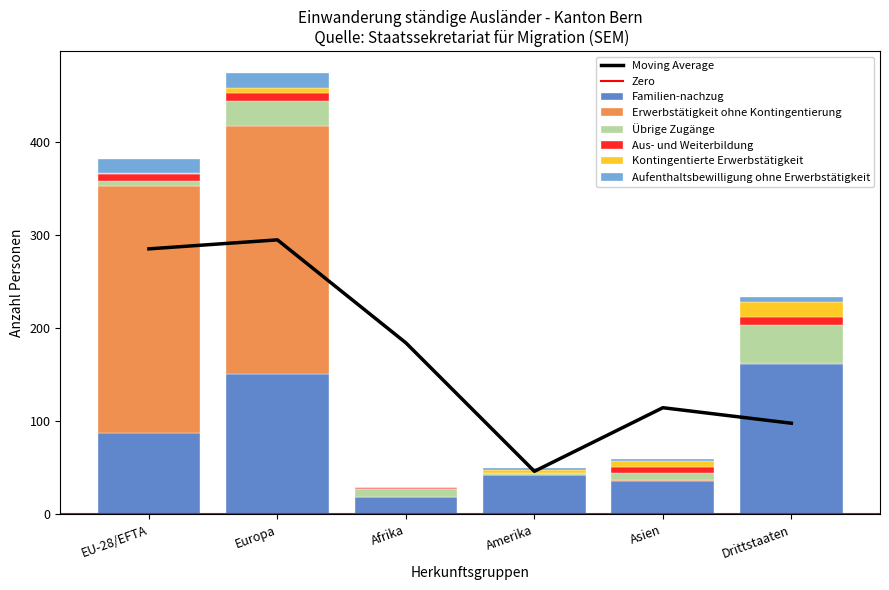

Is it true that Erwerbstätigkeit ohne Kontingentierung equals 1 at Asien?

False